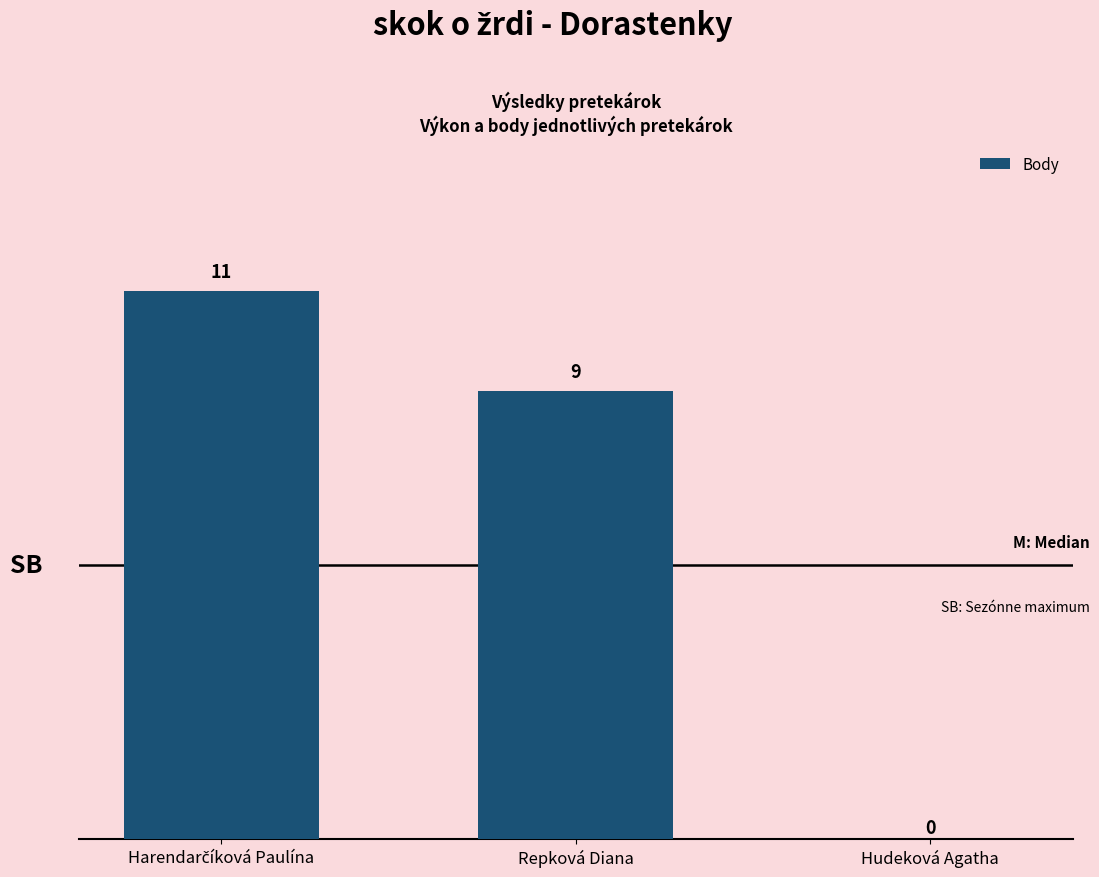

What is the change in value from Repková Diana to Hudeková Agatha?

-9